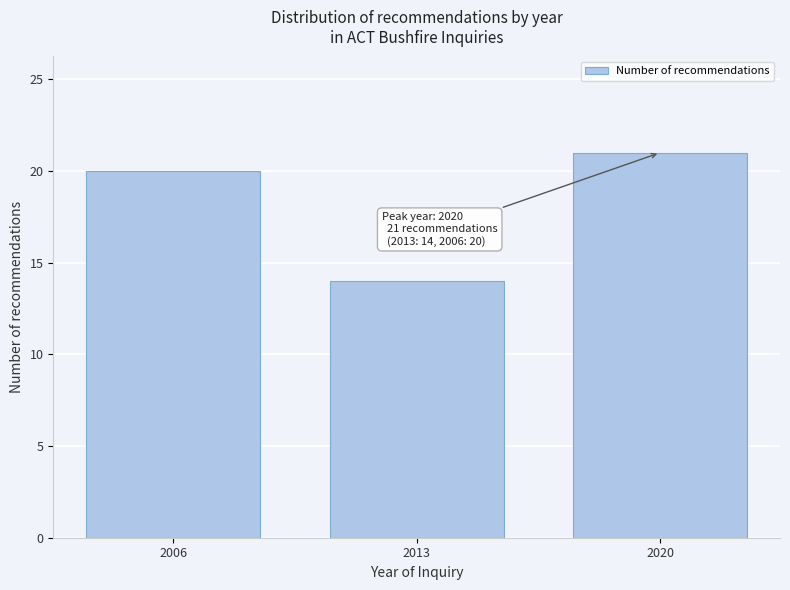

Reading right to left, transcribe all the data shown in this chart.

21	14	20